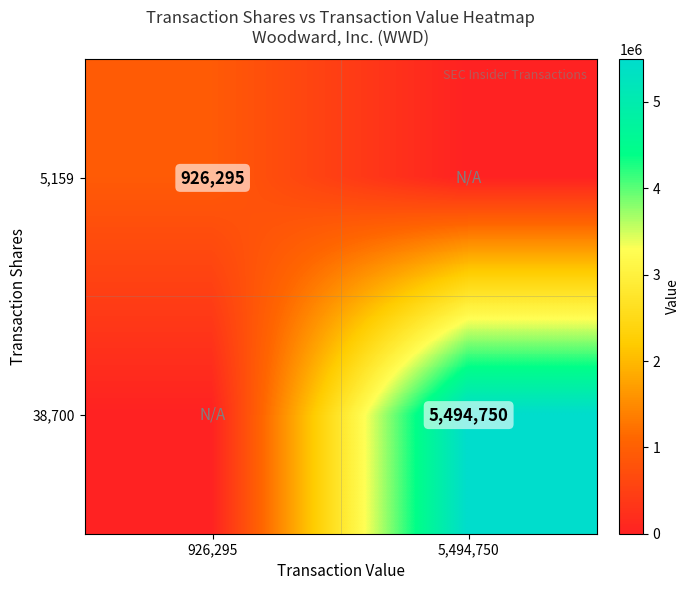

True or false: 5,159 has a value of 926295 at 926,295.

True